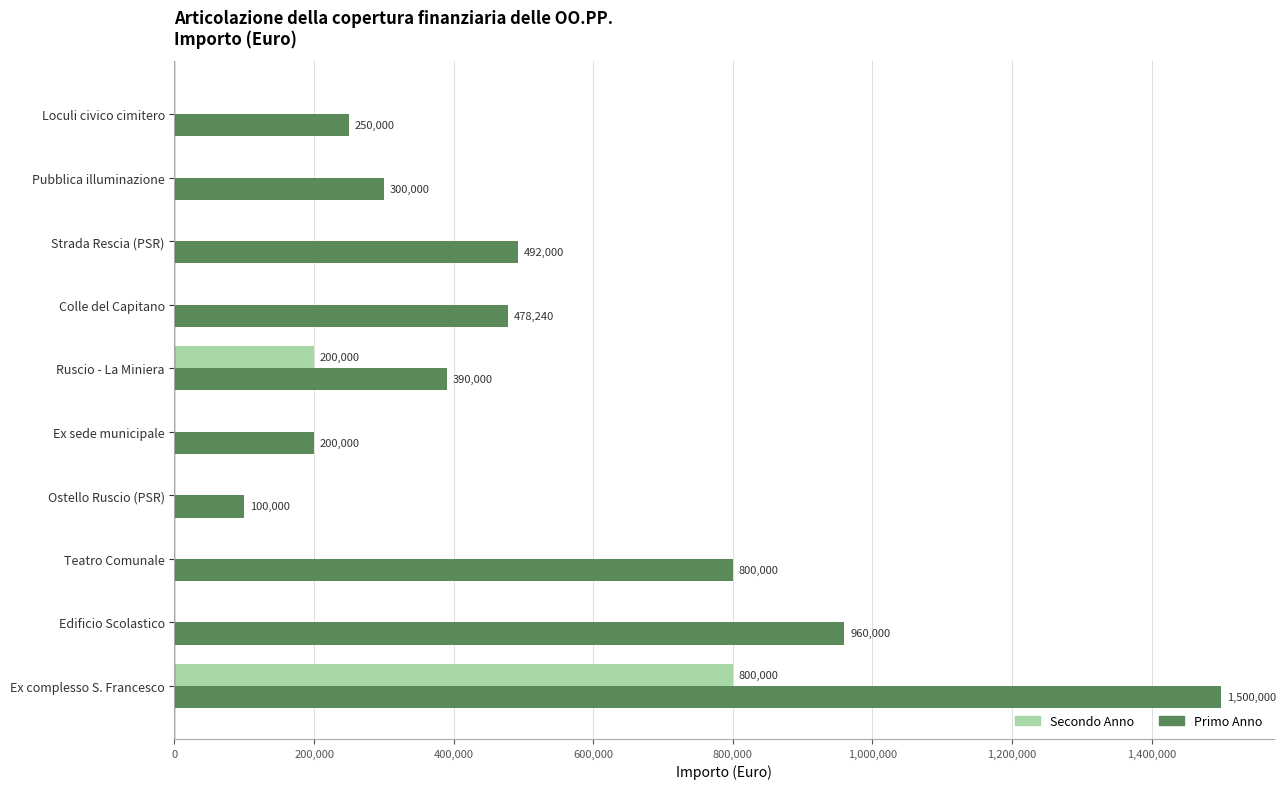

True or false: Secondo Anno has a value of 0 at Ostello Ruscio (PSR).

True